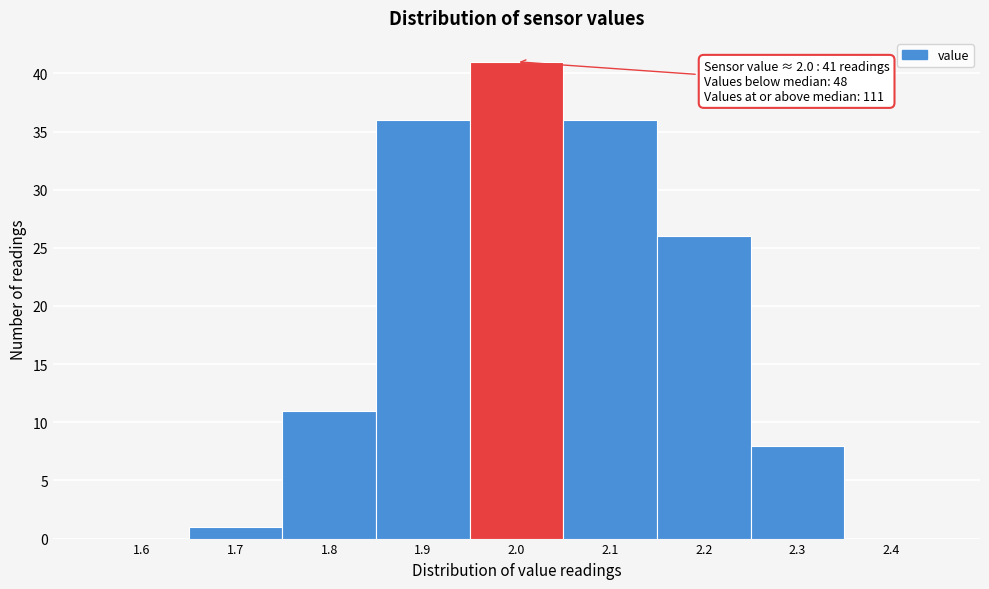

Over which range of the x-axis is the bar tallest?

1.95 to 2.05